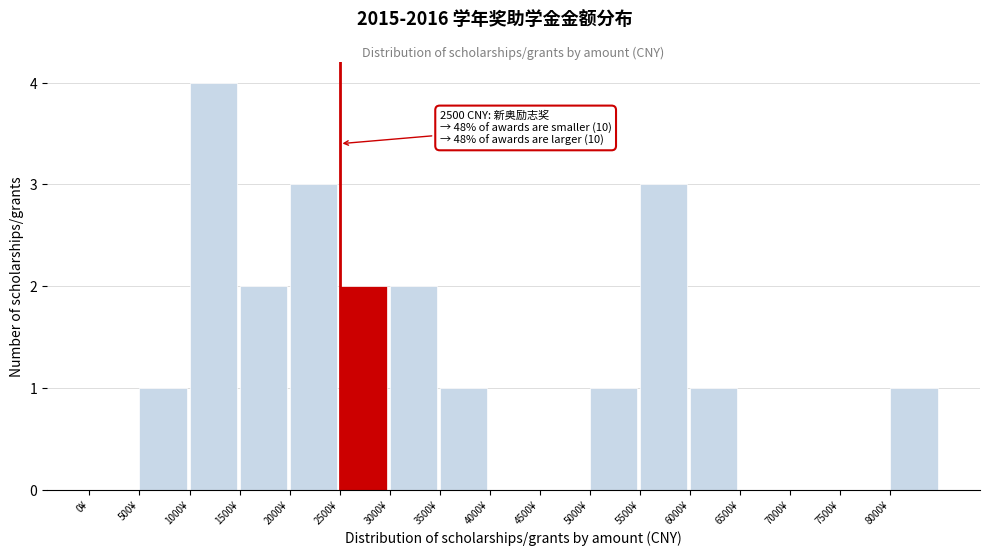

Which range on the x-axis has the tallest bar?

1000 to 1500